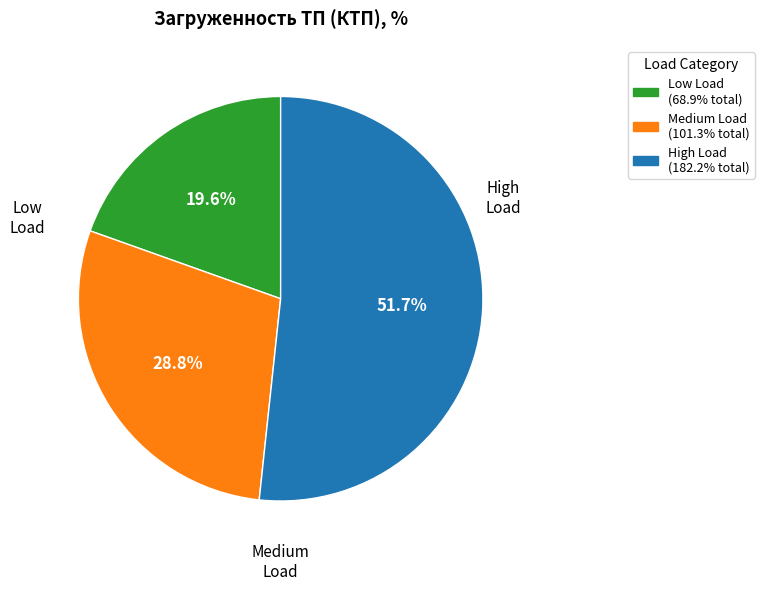

To the nearest percent, what is the difference between the largest and smallest slice percentages?

32%